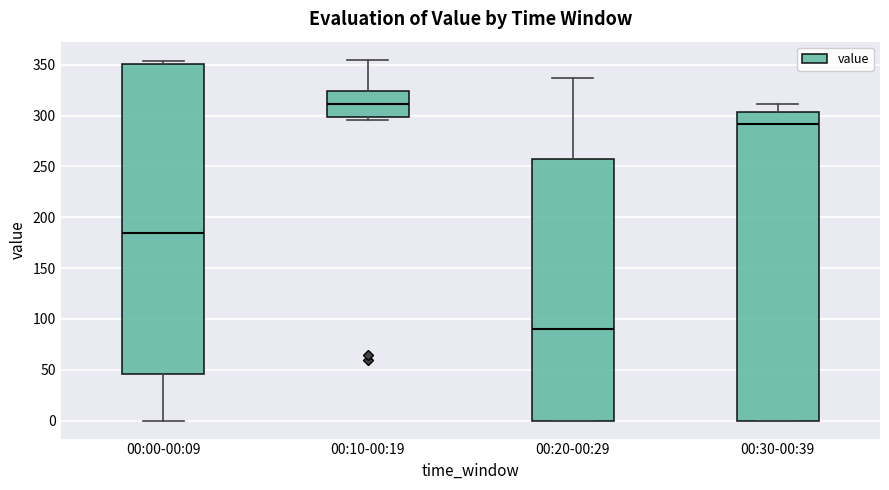

Which box has the highest median line?

00:10-00:19